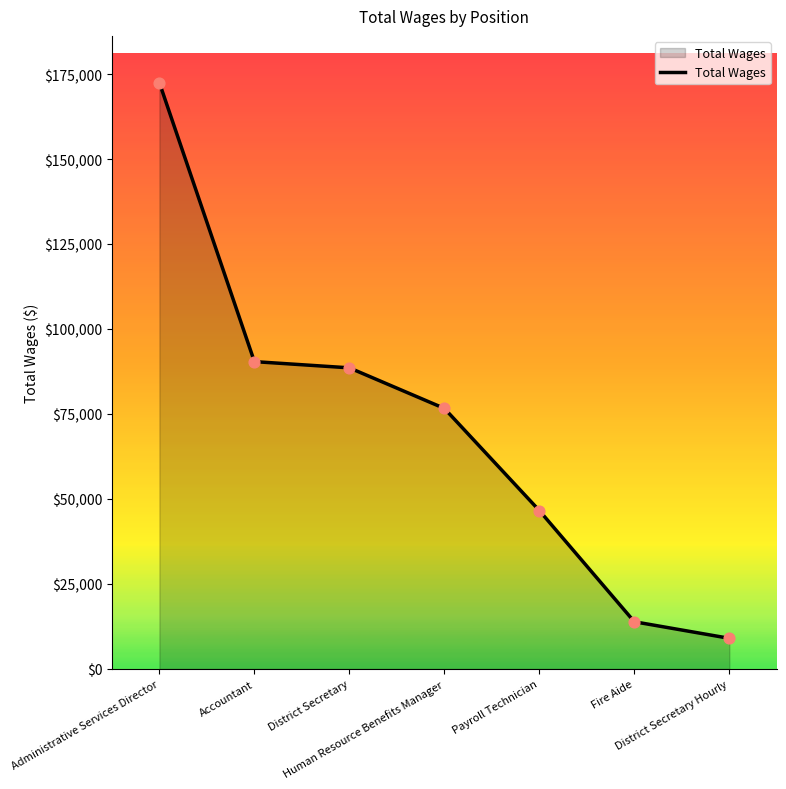

Approximately how many times larger is the value at Accountant compared to Fire Aide?

6.5